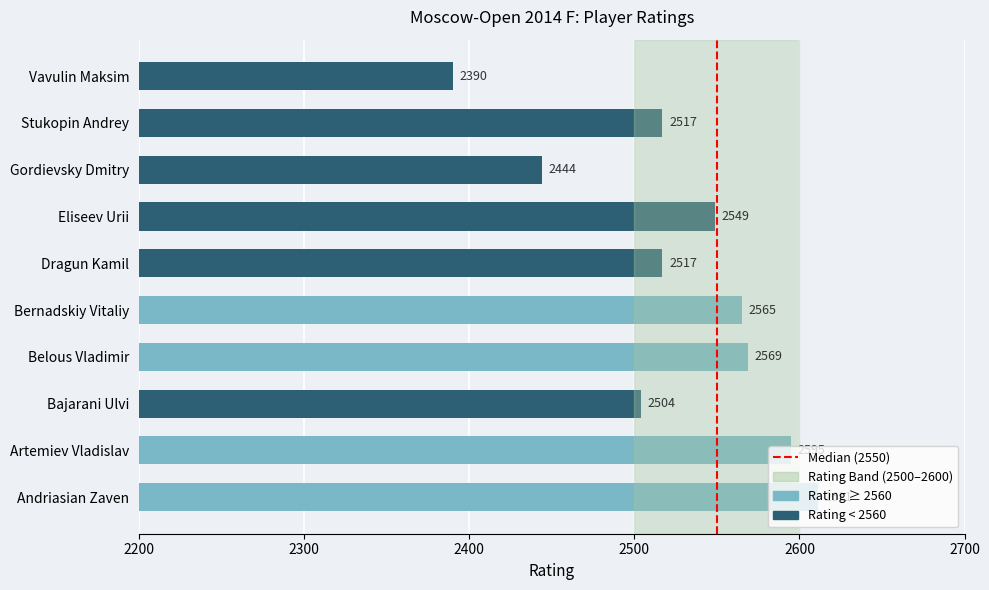

Read the value at Eliseev Urii, to the nearest 10.

2550